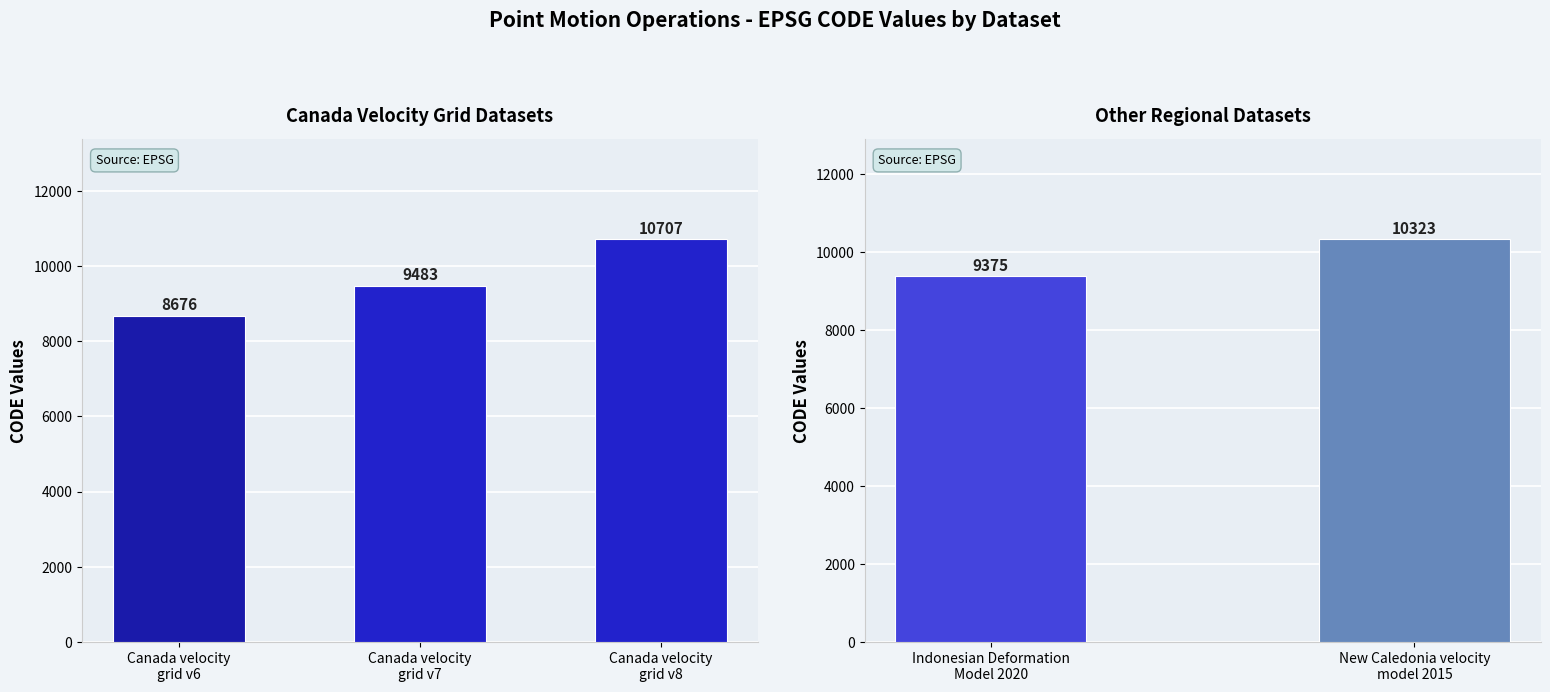

Does the chart contain any negative values?

No